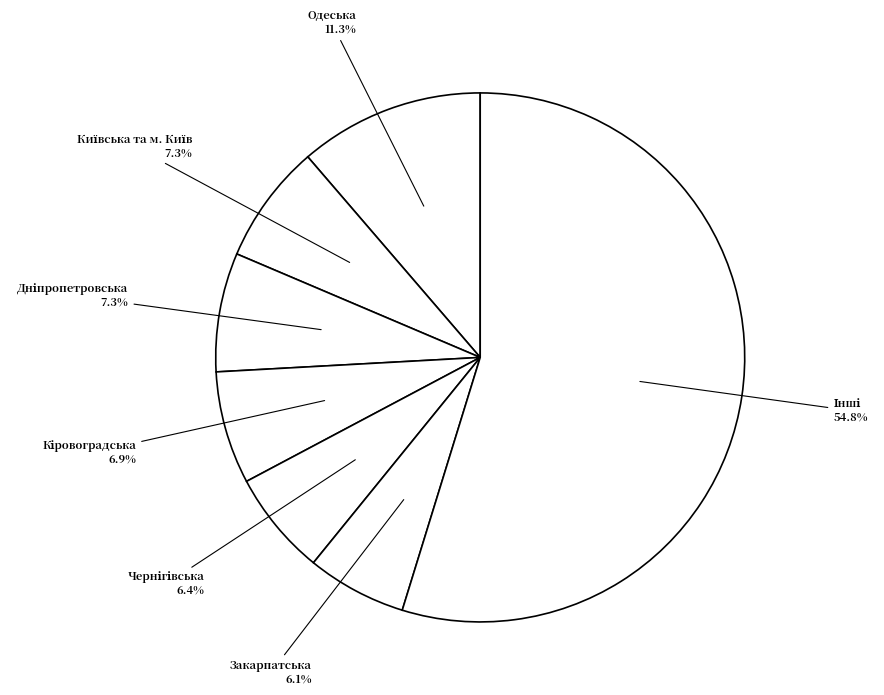

Which has a higher value, Закарпатська or Одеська?

Одеська